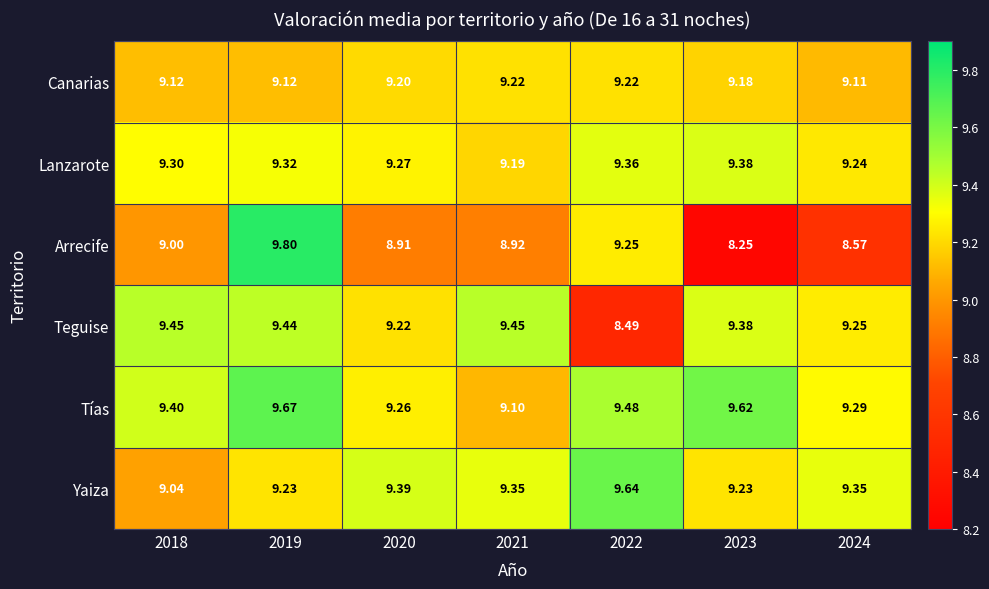

Which series has the largest range (max minus min)?

Arrecife